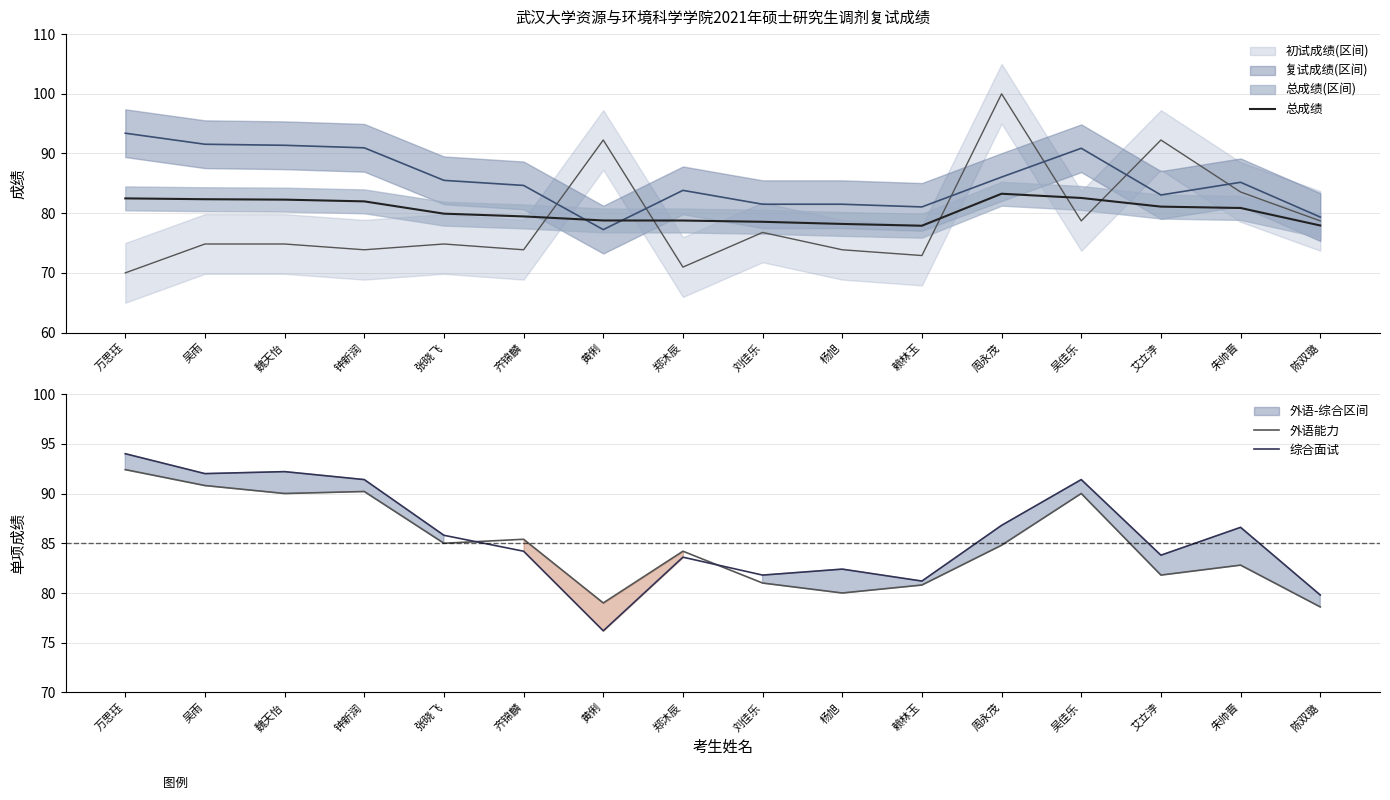

What is the difference between the second highest and minimum values in the 综合面试 series?

16.0